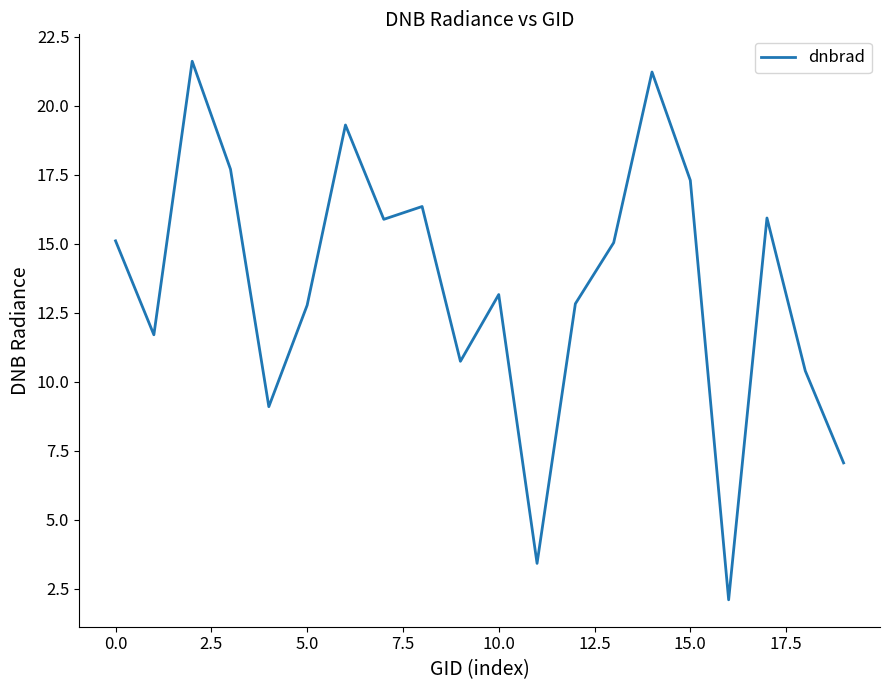

What is the difference between the maximum and minimum values?

19.5